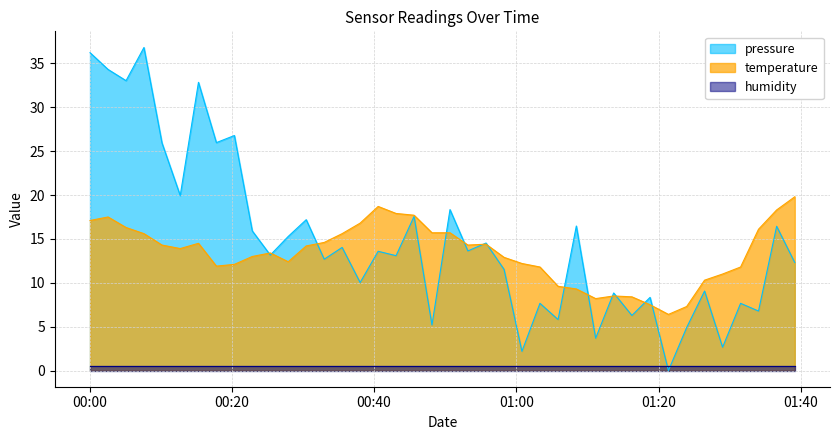

Where is temperature nearest to the value 13?

2022-12-07T00:22:52